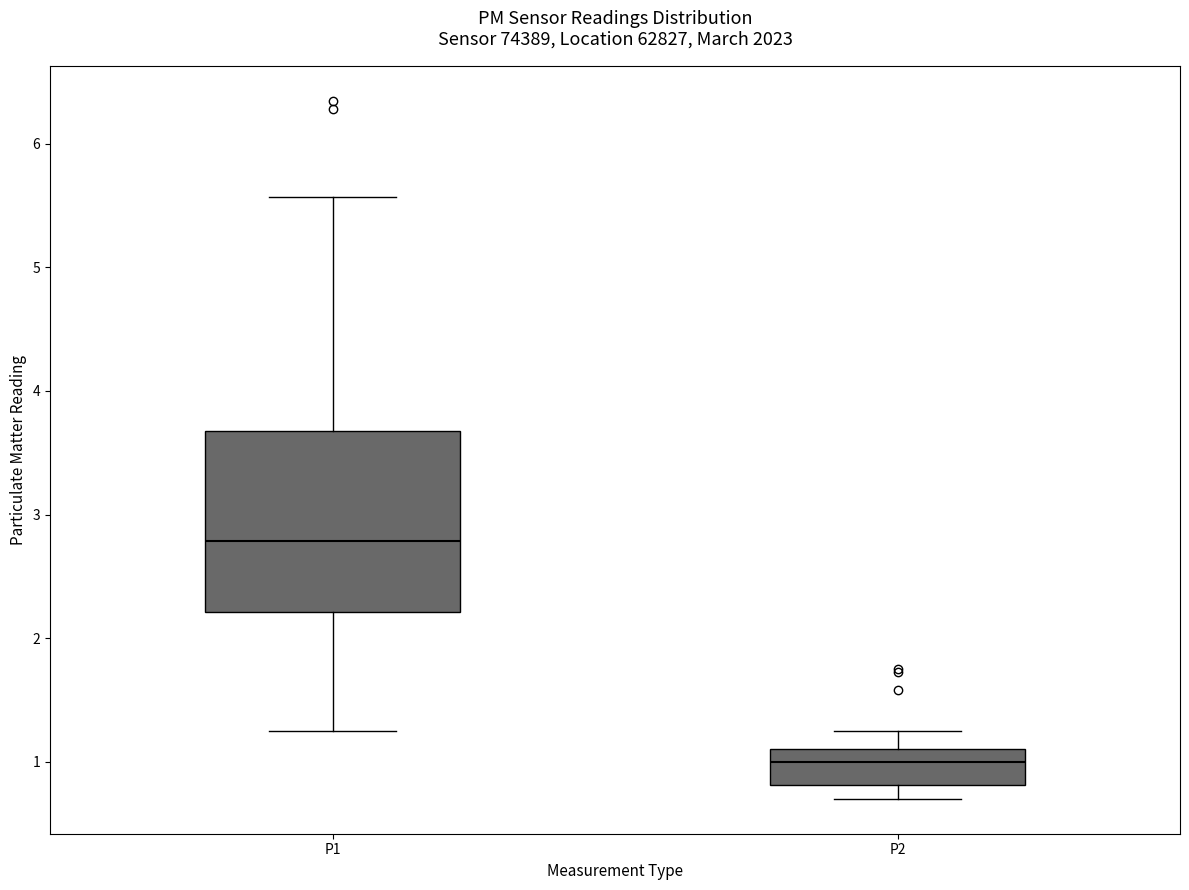

Which box has the lowest median line?

P2